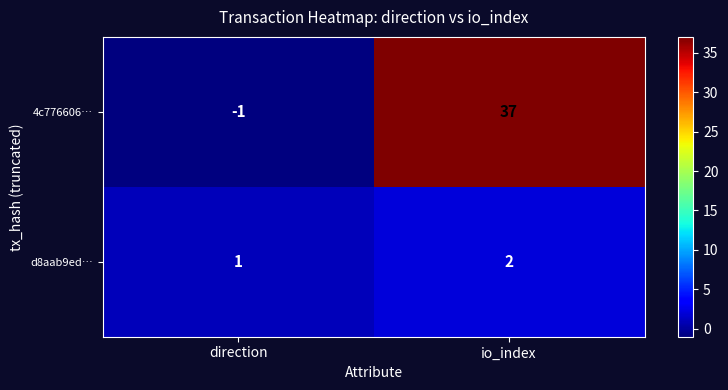

Where is d8aab9ed… nearest to the value 1?

direction